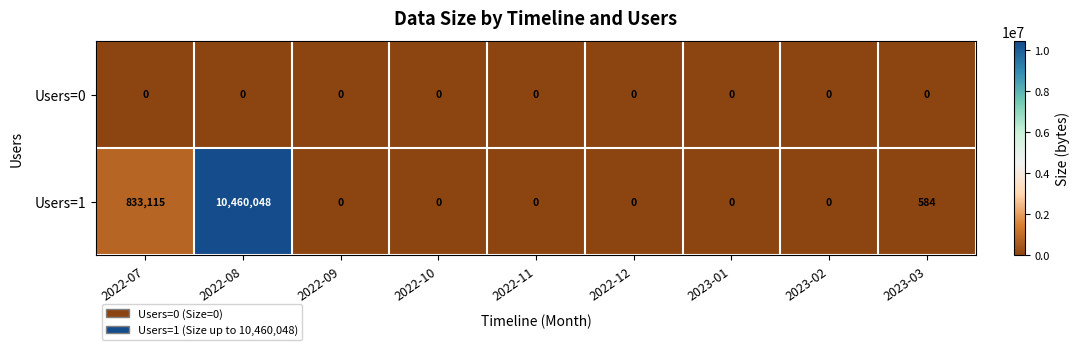

At how many categories does at least one series exceed 8609951?

1